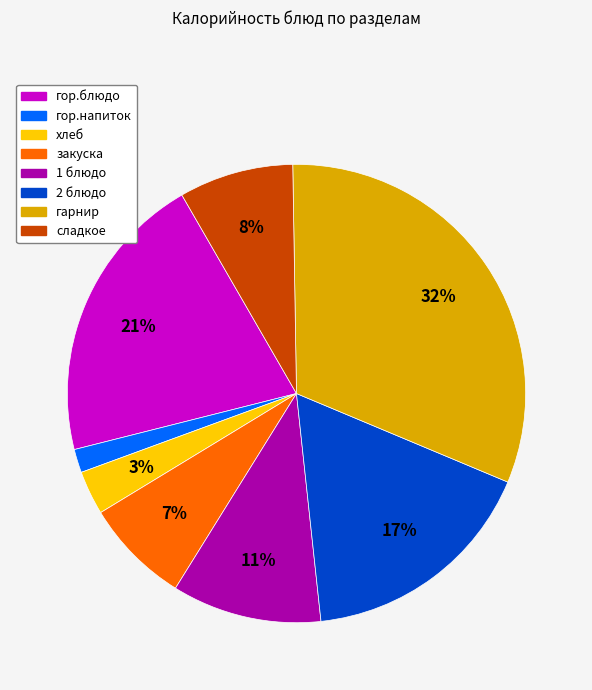

The гарнир slice represents 46% of the pie. True or false?

False